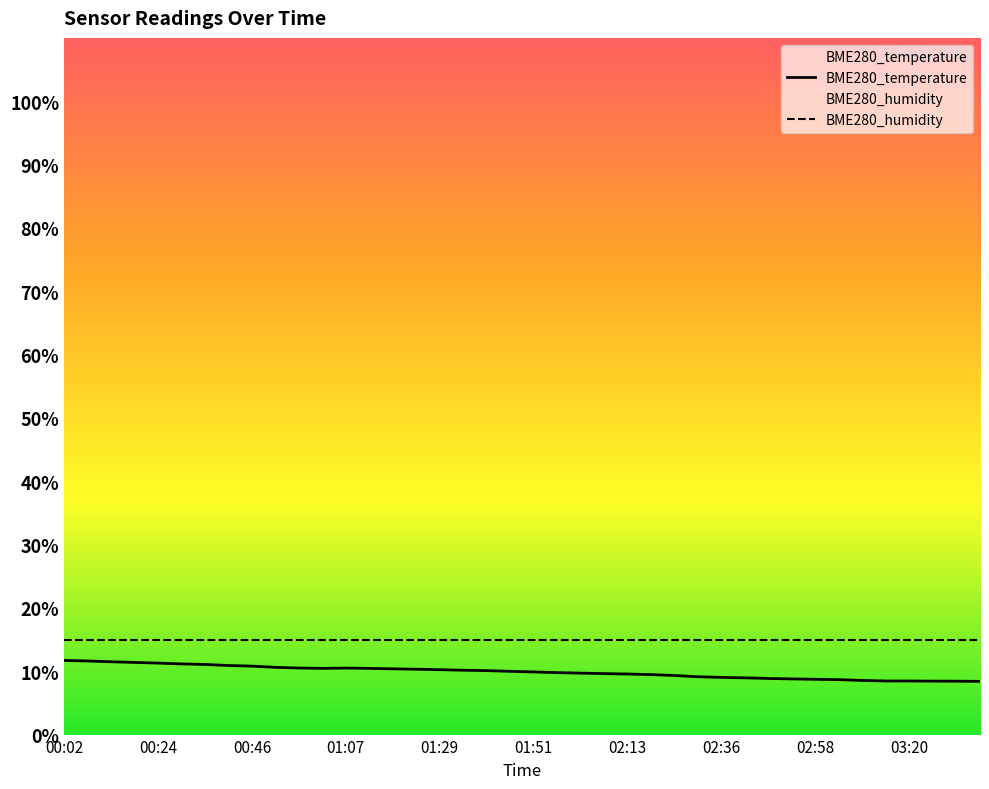

The BME280_humidity series shows 15.0 at 03:20. True or false?

True